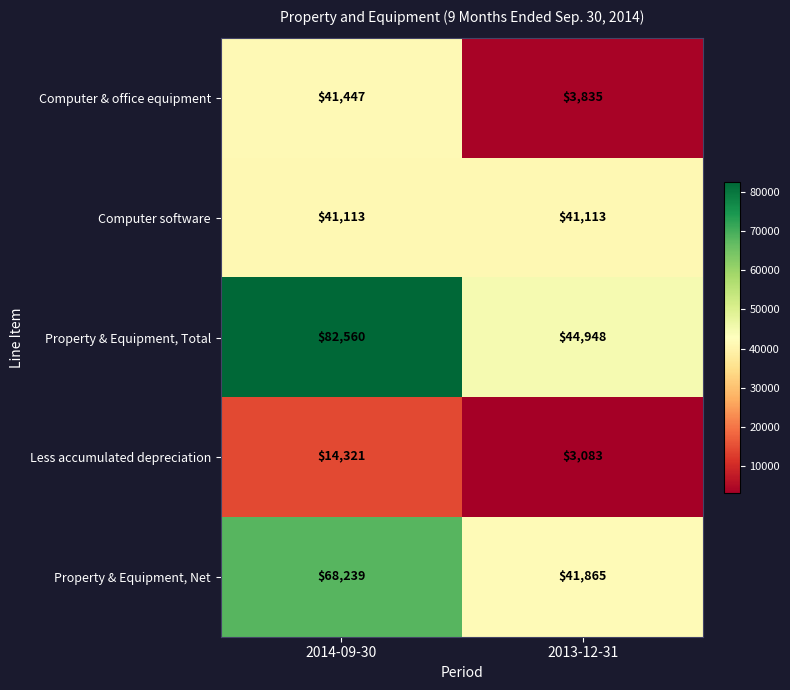

True or false: Property & Equipment, Total has a value of 67371 at 2013-12-31.

False